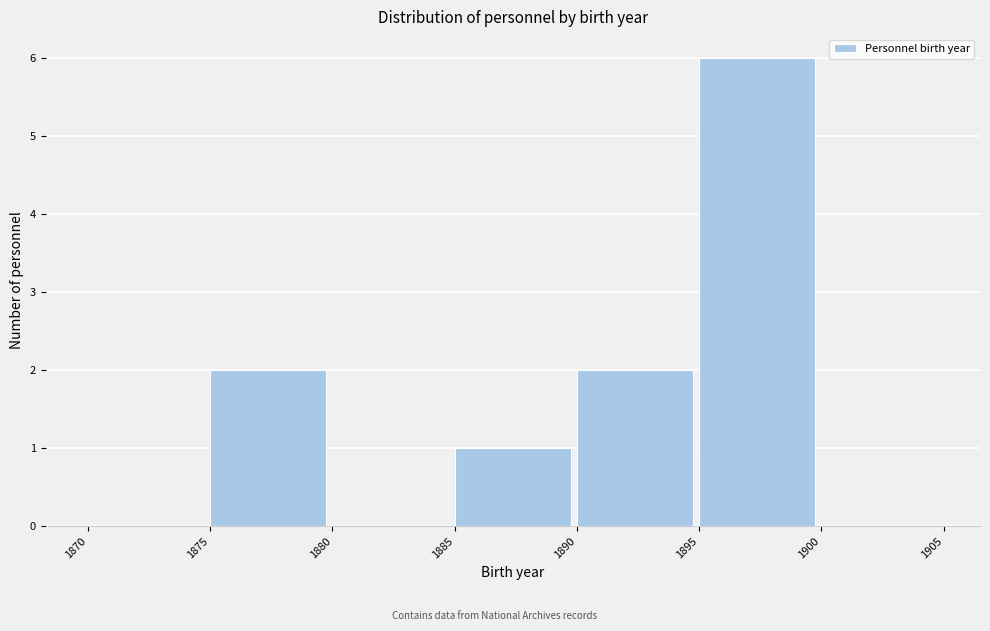

Reading left to right, transcribe this chart: for each bar, give the range it covers on the x-axis and its height. The values are not printed on the chart, so give them approximately, as read against the axis.

1870 to 1875: 0
1875 to 1880: 2
1880 to 1885: 0
1885 to 1890: 1
1890 to 1895: 2
1895 to 1900: 6
1900 to 1905: 0